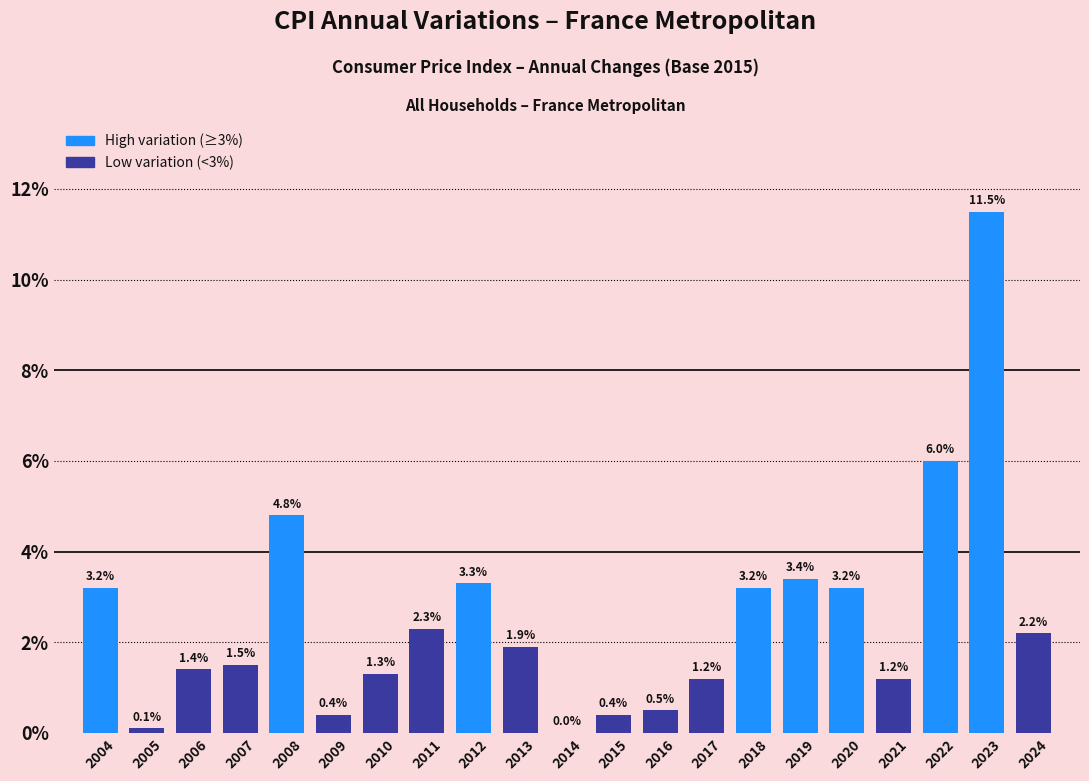

Reading right to left, what are all the values shown in this chart?

2024=2.2	2023=11.5	2022=6.0	2021=1.2	2020=3.2	2019=3.4	2018=3.2	2017=1.2	2016=0.5	2015=0.4	2014=0.0	2013=1.9	2012=3.3	2011=2.3	2010=1.3	2009=0.4	2008=4.8	2007=1.5	2006=1.4	2005=0.1	2004=3.2